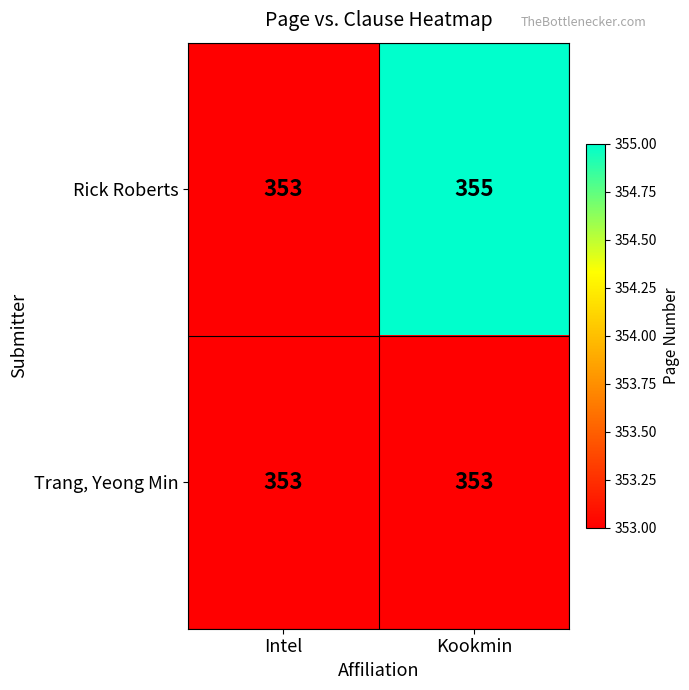

What is the sum of the Rick Roberts values at Kookmin and Intel?

708